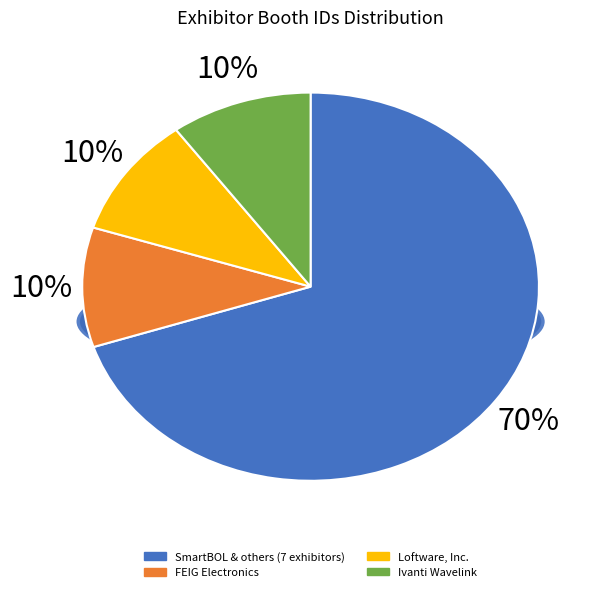

What percentage is NOT represented by Ivanti Wavelink?

90.0%